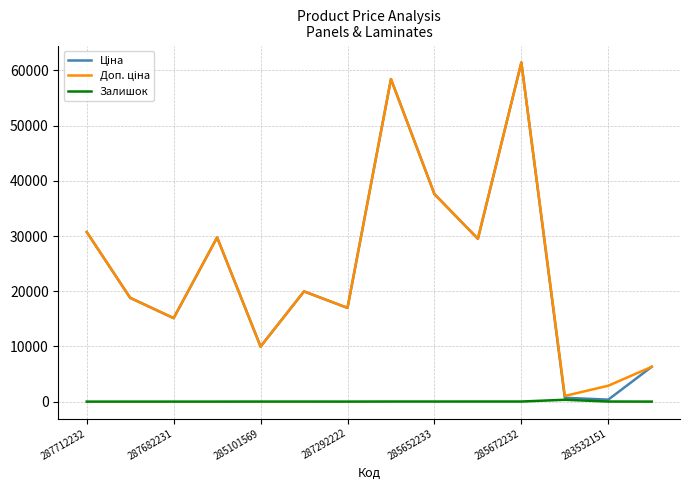

Is this an area chart (filled region under the line)?

No